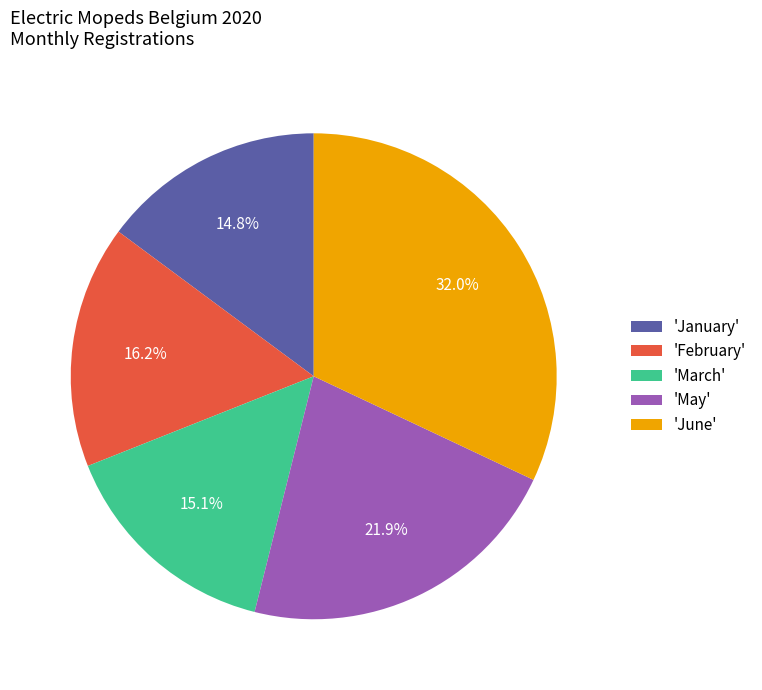

Which slice is the largest?

'June'